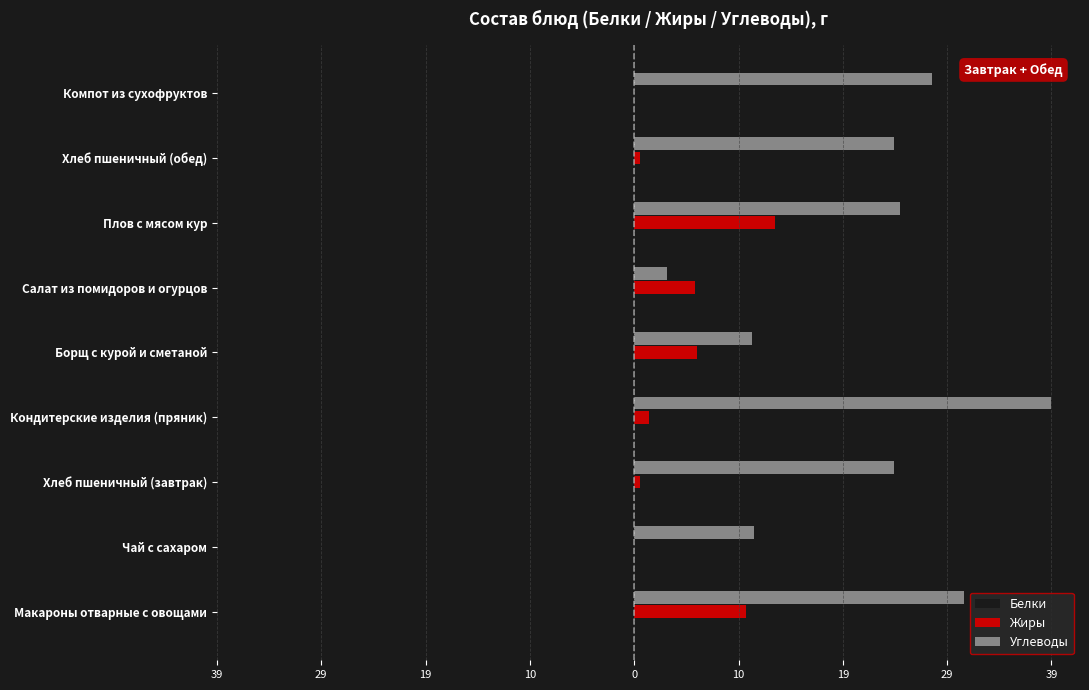

What is the difference between the second highest and minimum values in the Белки series?

13.9